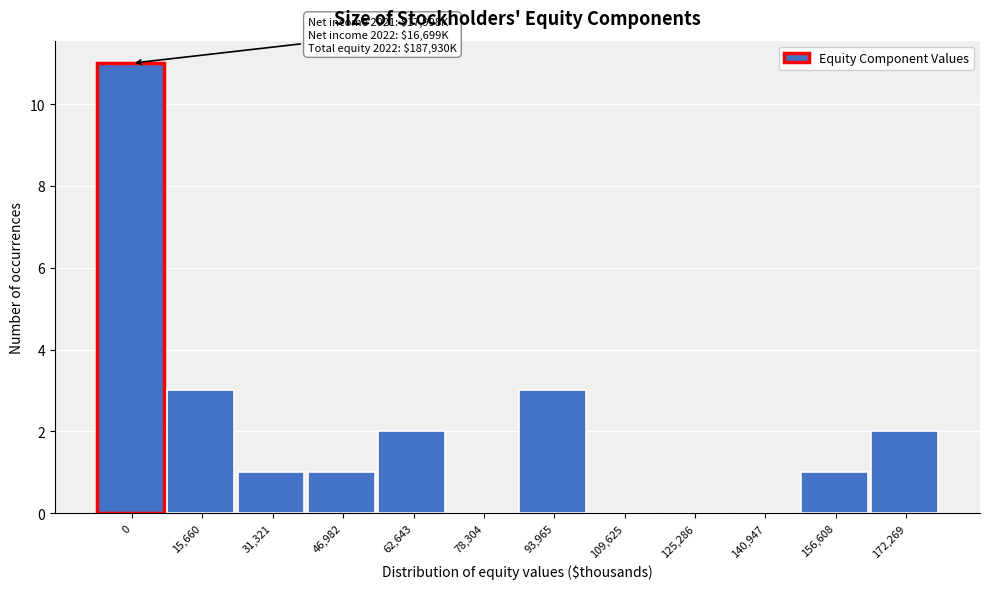

Reading right to left, extract all data points from this chart.

172,269=2	156,608=1	140,947=0	125,286=0	109,625=0	93,965=3	78,304=0	62,643=2	46,982=1	31,321=1	15,660=3	0=11